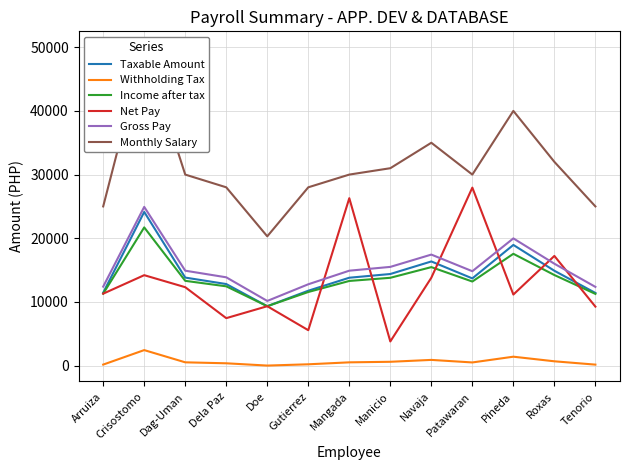

How many lines are shown in the chart?

6